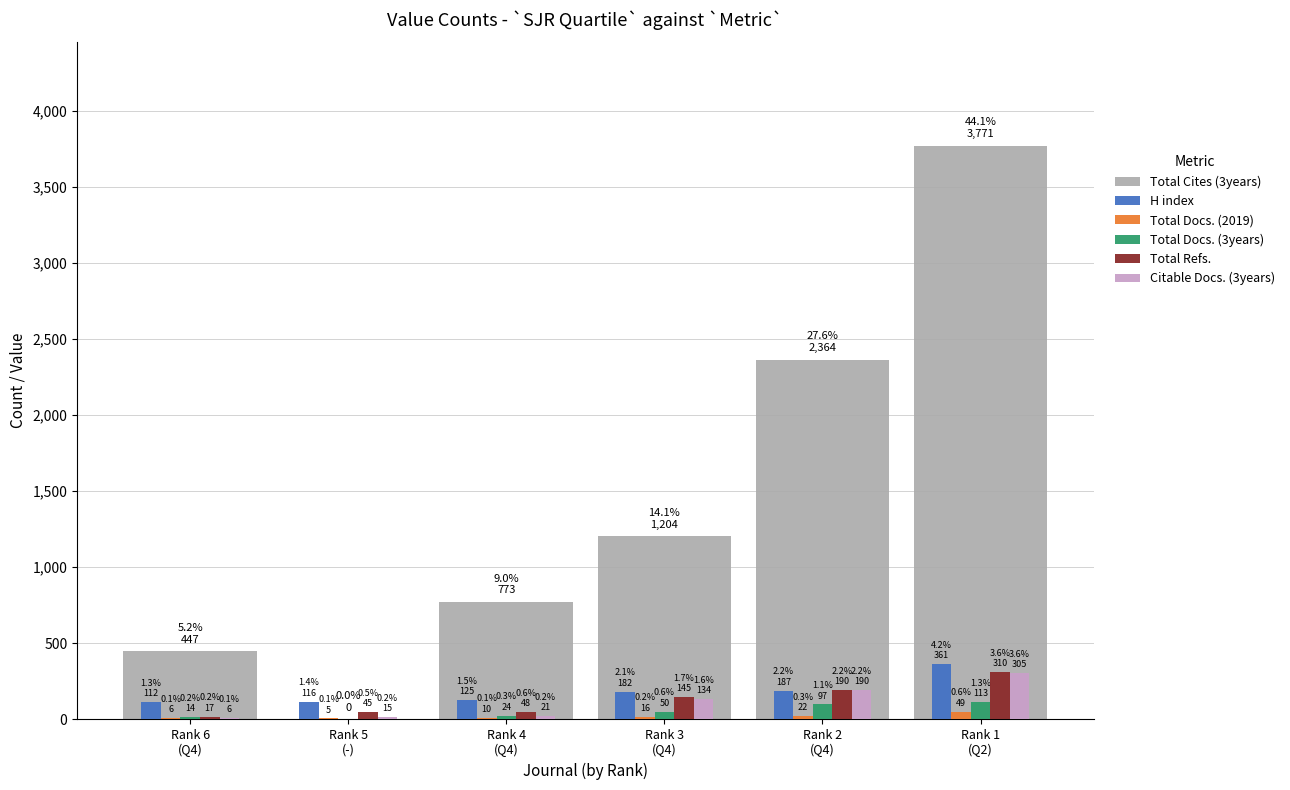

What is the difference between the second highest and minimum values in the H index series?

75